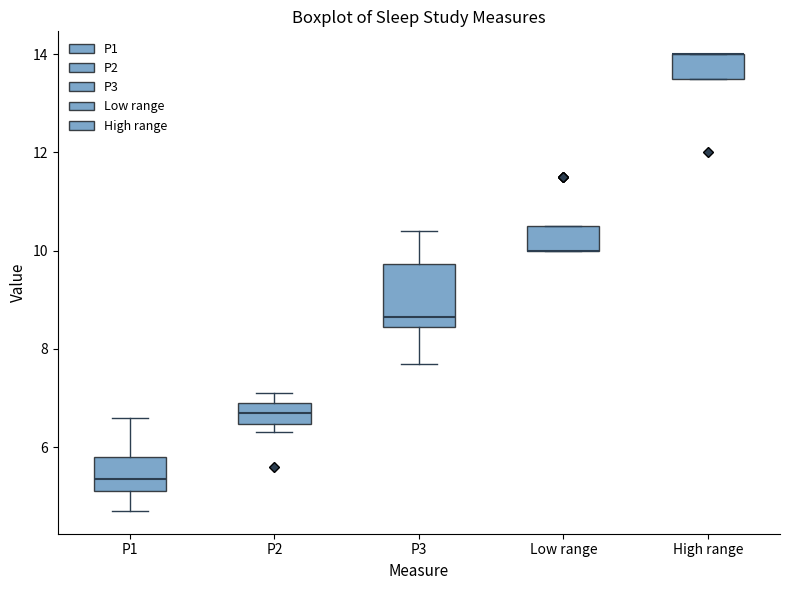

Reading left to right, read every box against the y-axis: the position of its median line, the range the box covers, and the ends of its whiskers. The values are not printed on the chart, so give them approximately, as read against the axis.

P1: median 5.4, box 5.2 to 5.8, whiskers 4.8 to 6.6
P2: median 6.8, box 6.4 to 7.0, whiskers 6.4 (just below the box's lower edge) to 7.2
P3: median 8.6, box 8.4 to 9.8, whiskers 7.8 to 10.4
Low range: median 10.0 (drawn on the box's lower edge), box 10.0 to 10.6, whiskers 10.0 to 10.6
High range: median 14.0 (drawn on the box's upper edge), box 13.6 to 14.0, whiskers 13.6 to 14.0